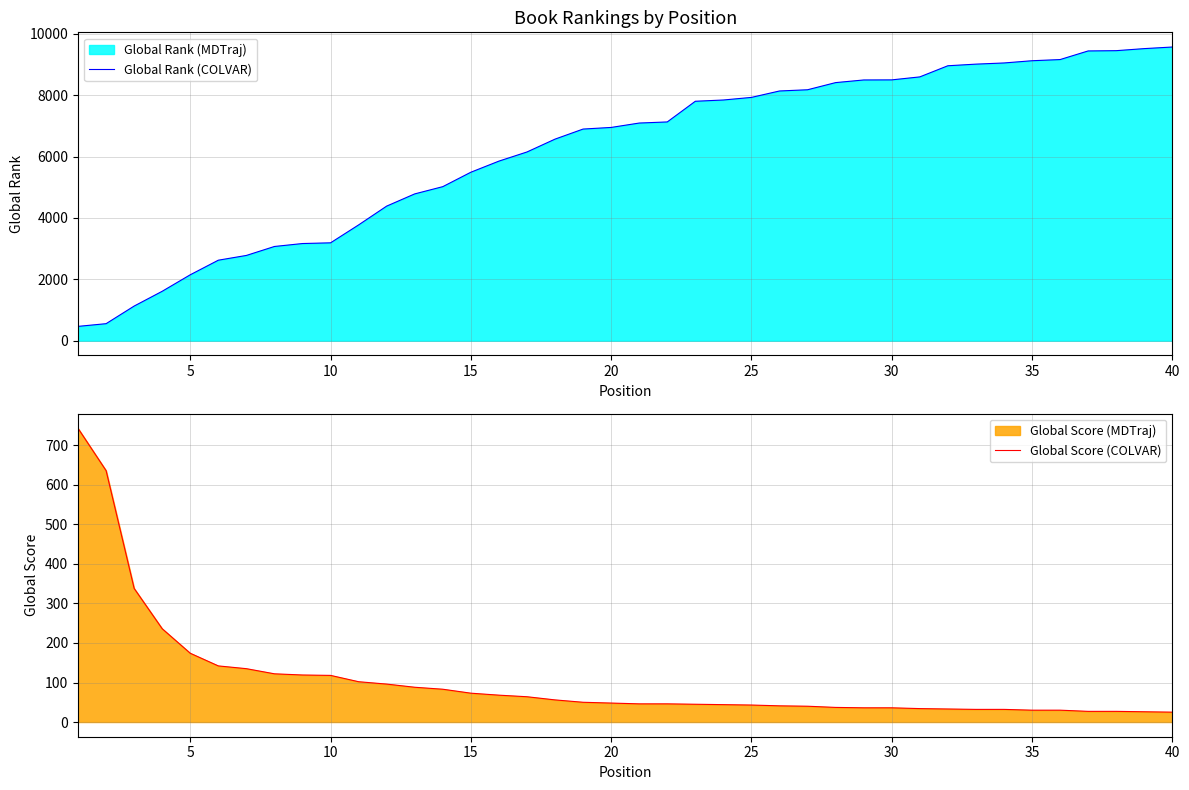

What is the lowest value of the Global Rank (COLVAR) series?

467